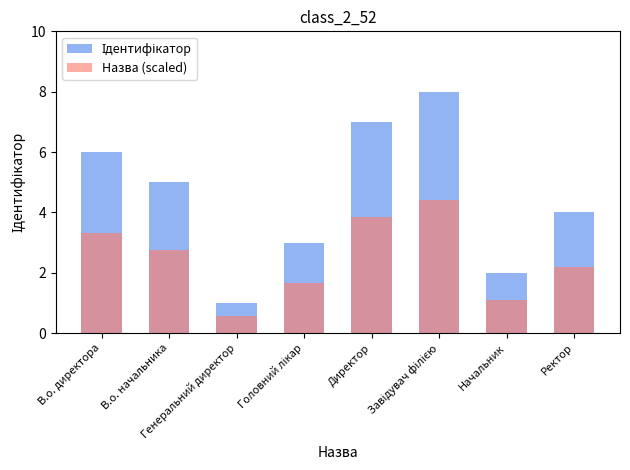

What is the sum of all Назва (scaled) values?

19.8